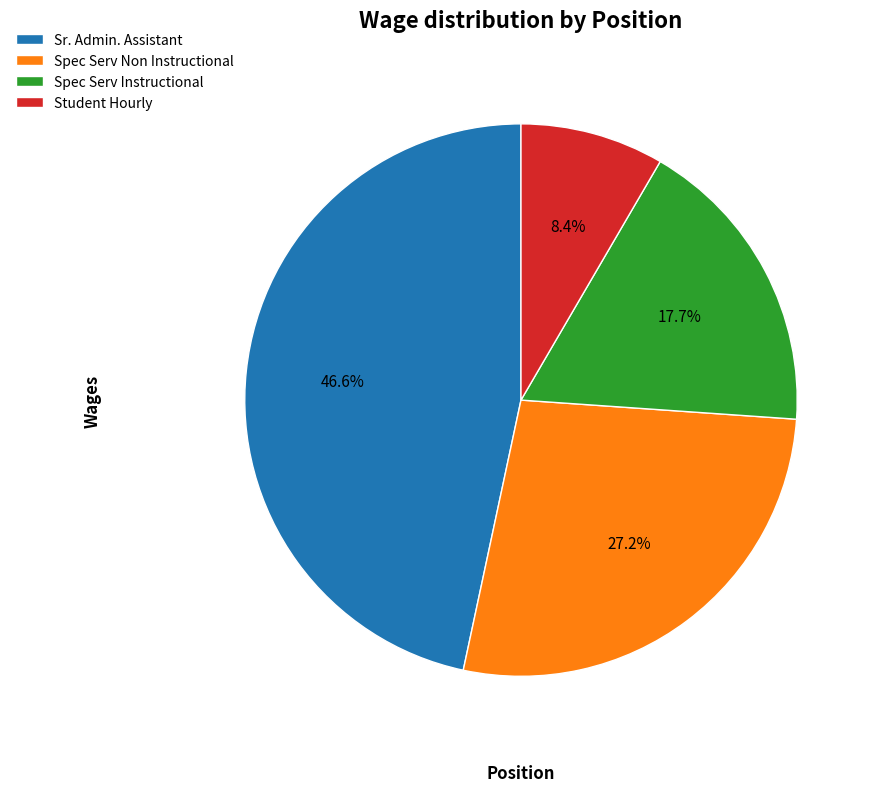

What is the ratio of the value at Sr. Admin. Assistant to the value at Student Hourly?

5.5